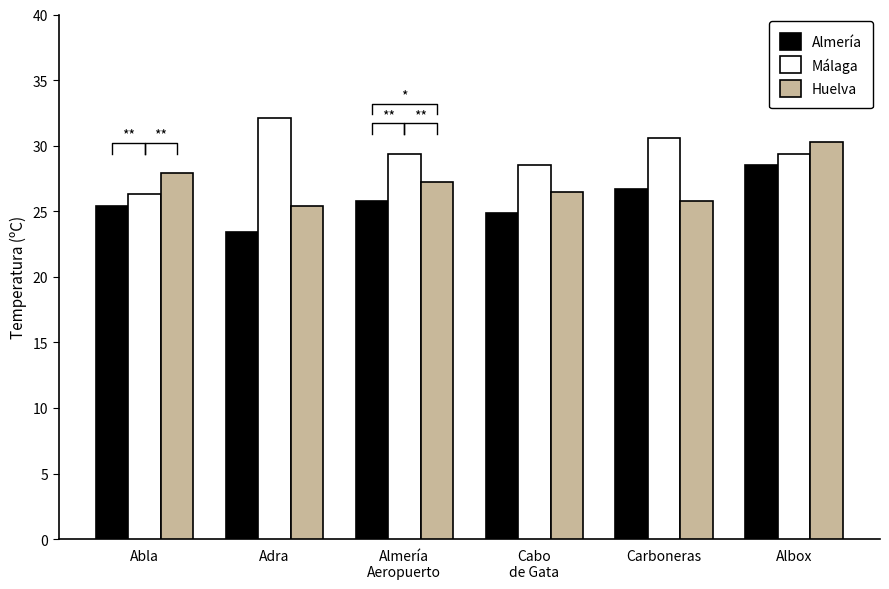

True or false: Málaga has a value of 32.1 at Adra.

True